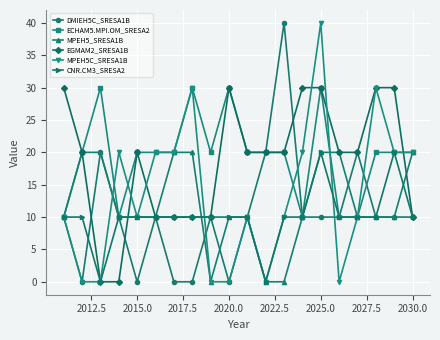

What is the highest value of the ECHAM5.MPI.OM_SRESA2 series?

30